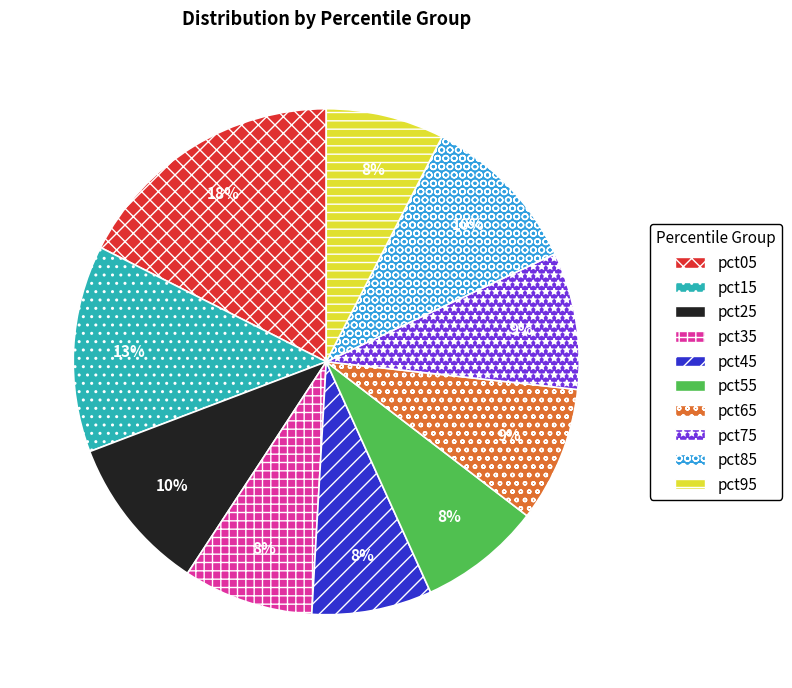

What percentage is the pct25 slice, to the nearest percent?

10%